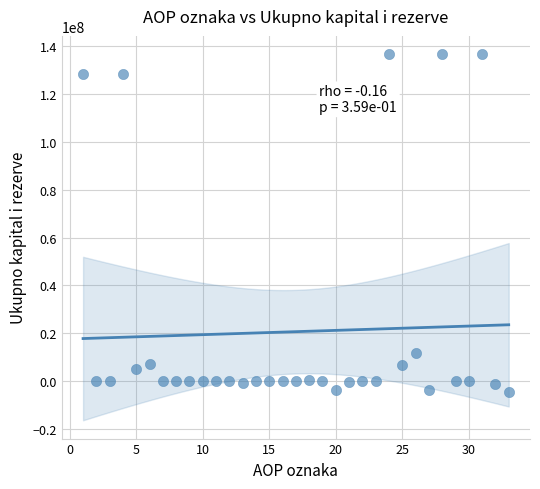

What Y value in the scatter plot is closest to 66019753?

11890862